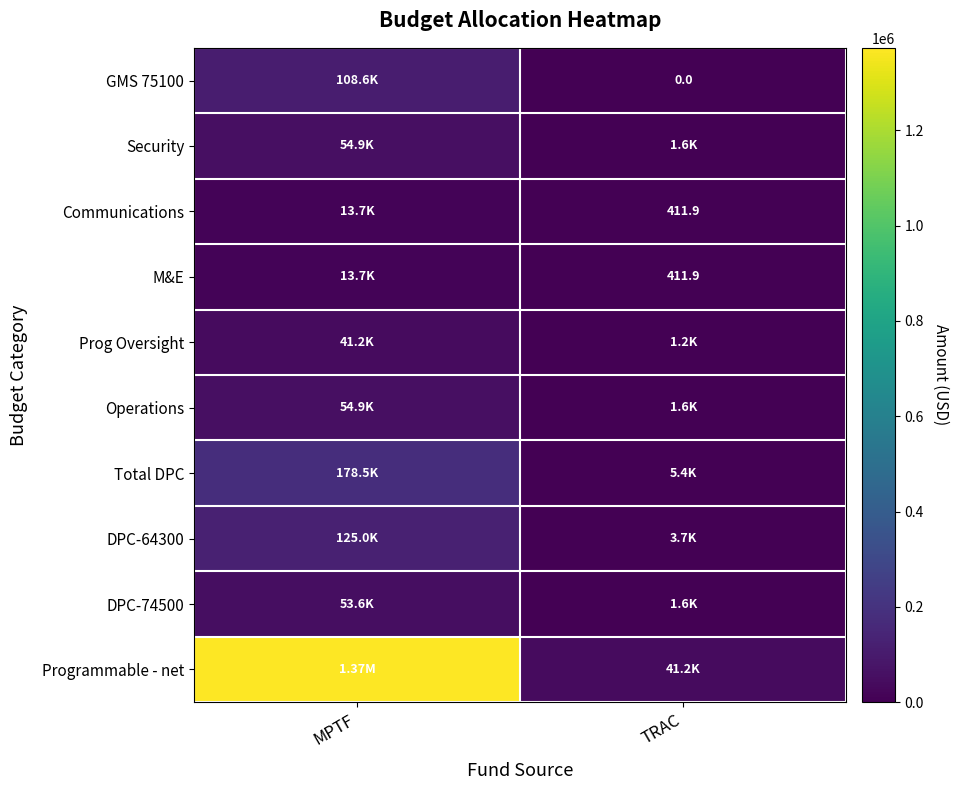

What is the average value of the GMS 75100 series?

54310.0